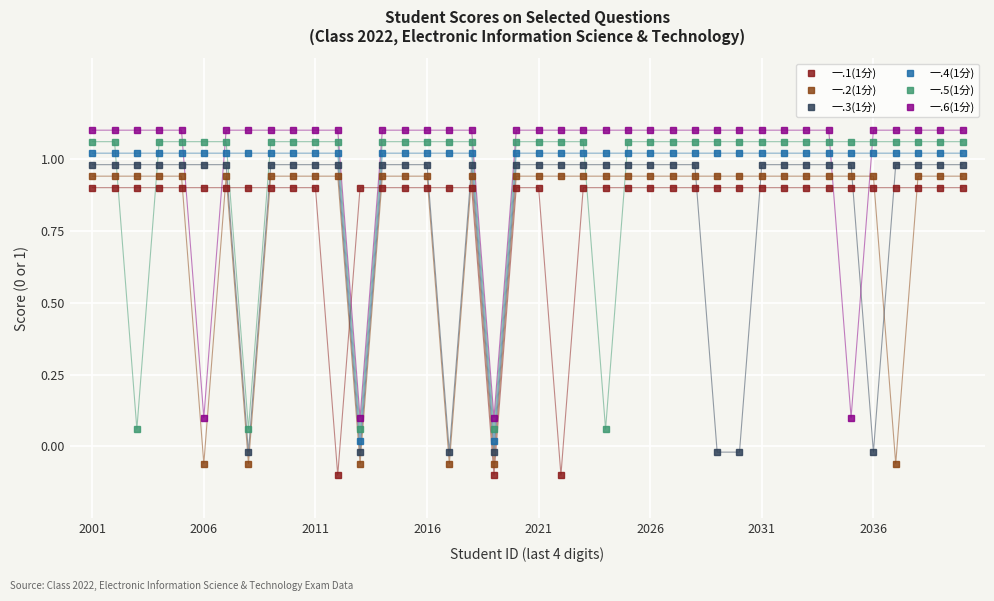

At which category is the sum across all series the highest?

2001